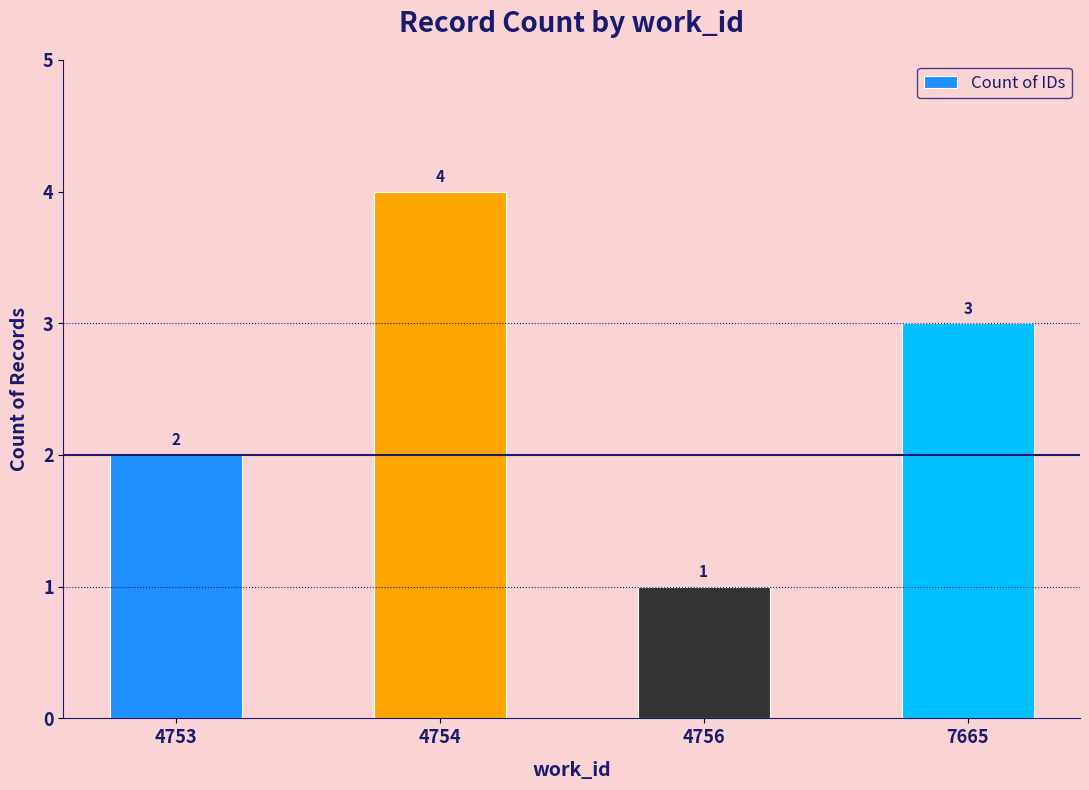

List the labels in order of value, largest first.

4754, 7665, 4753, 4756